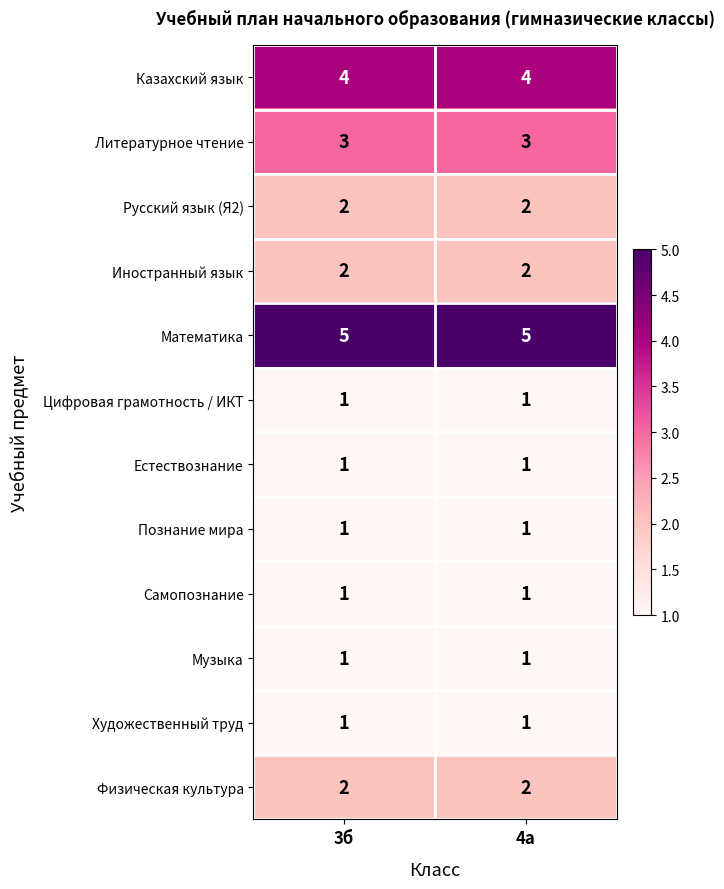

What is the total value across all series at 4а?

24